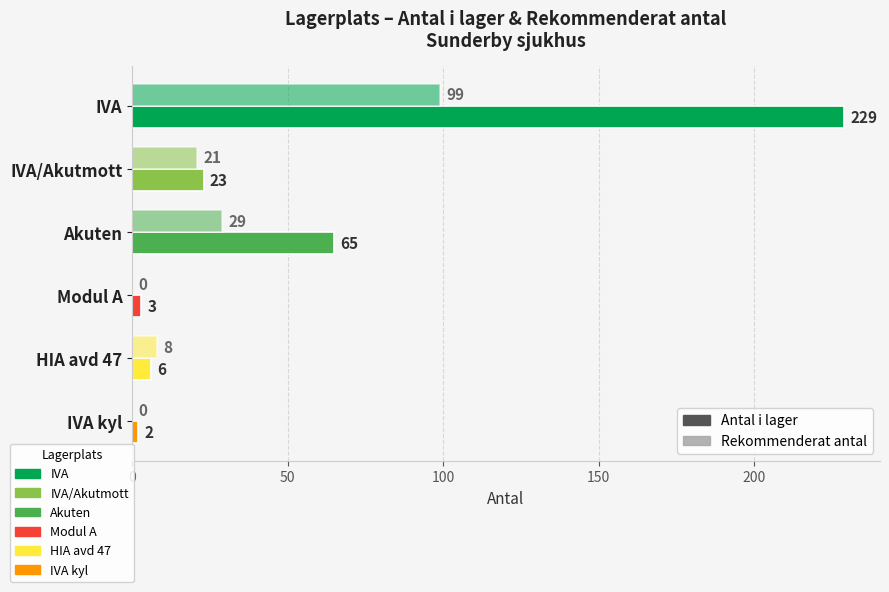

Rank the series by their average value, from highest to lowest.

Antal i lager, Rekommenderat antal